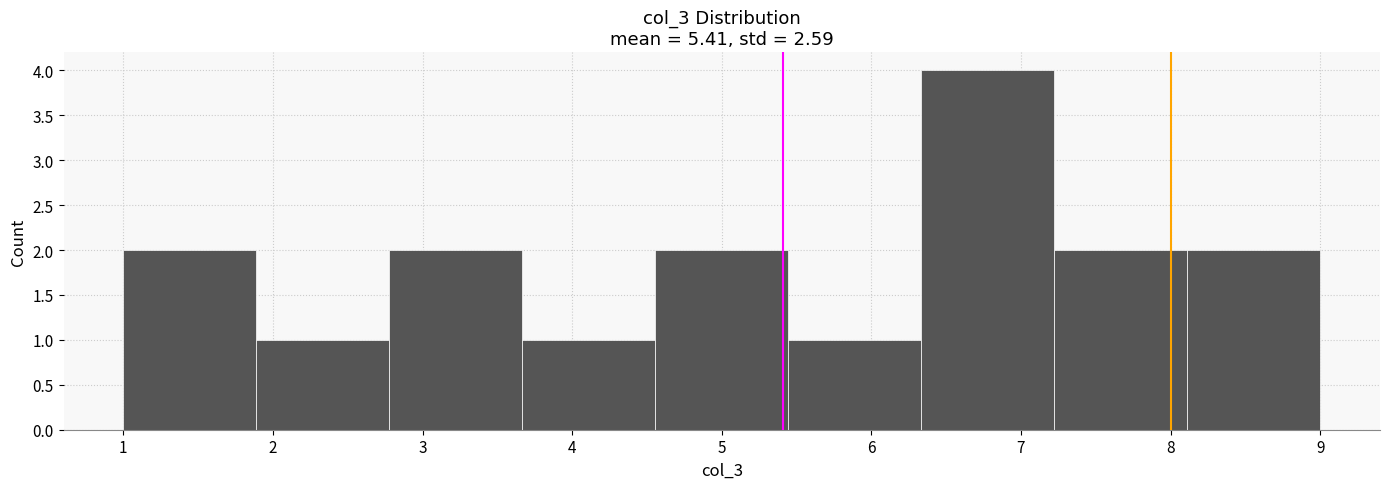

Reading left to right, list every bar in this chart as the range it spans on the x-axis followed by its height. Neither the bar edges nor the heights are printed on the chart, so give them approximately, as read against the axes.

1.0 to 1.9: 2
1.9 to 2.8: 1
2.8 to 3.7: 2
3.7 to 4.6: 1
4.6 to 5.4: 2
5.4 to 6.3: 1
6.3 to 7.2: 4
7.2 to 8.1: 2
8.1 to 9.0: 2